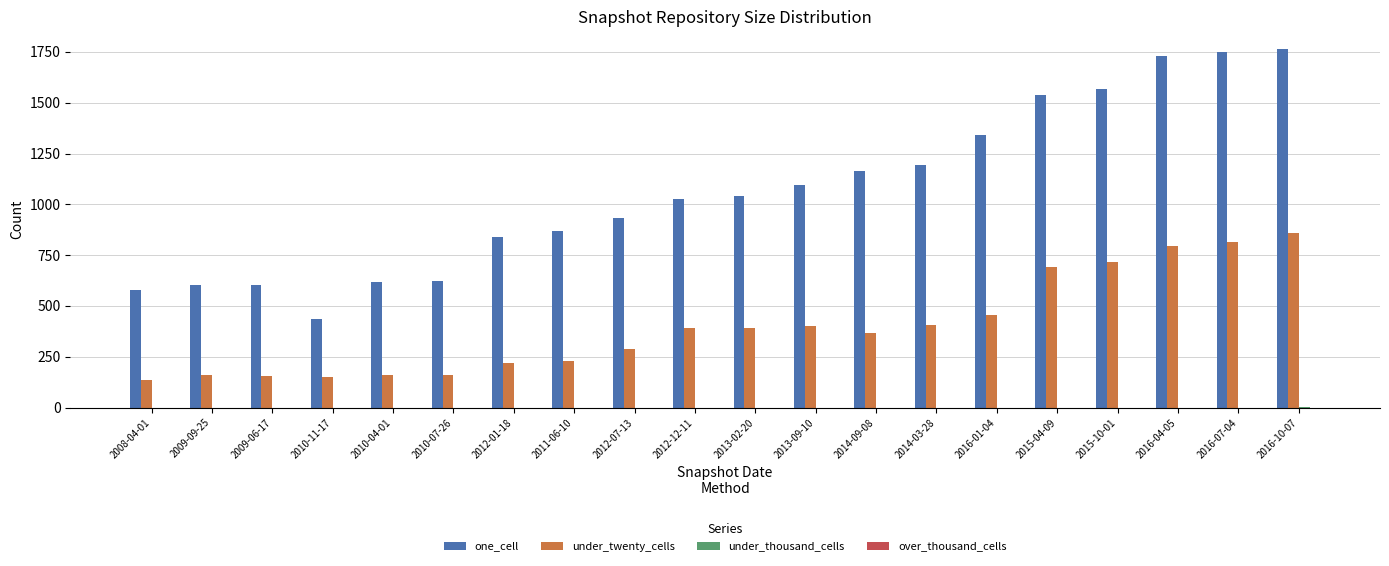

Between 2010-11-17 and 2012-12-11, which series saw the biggest shift?

one_cell